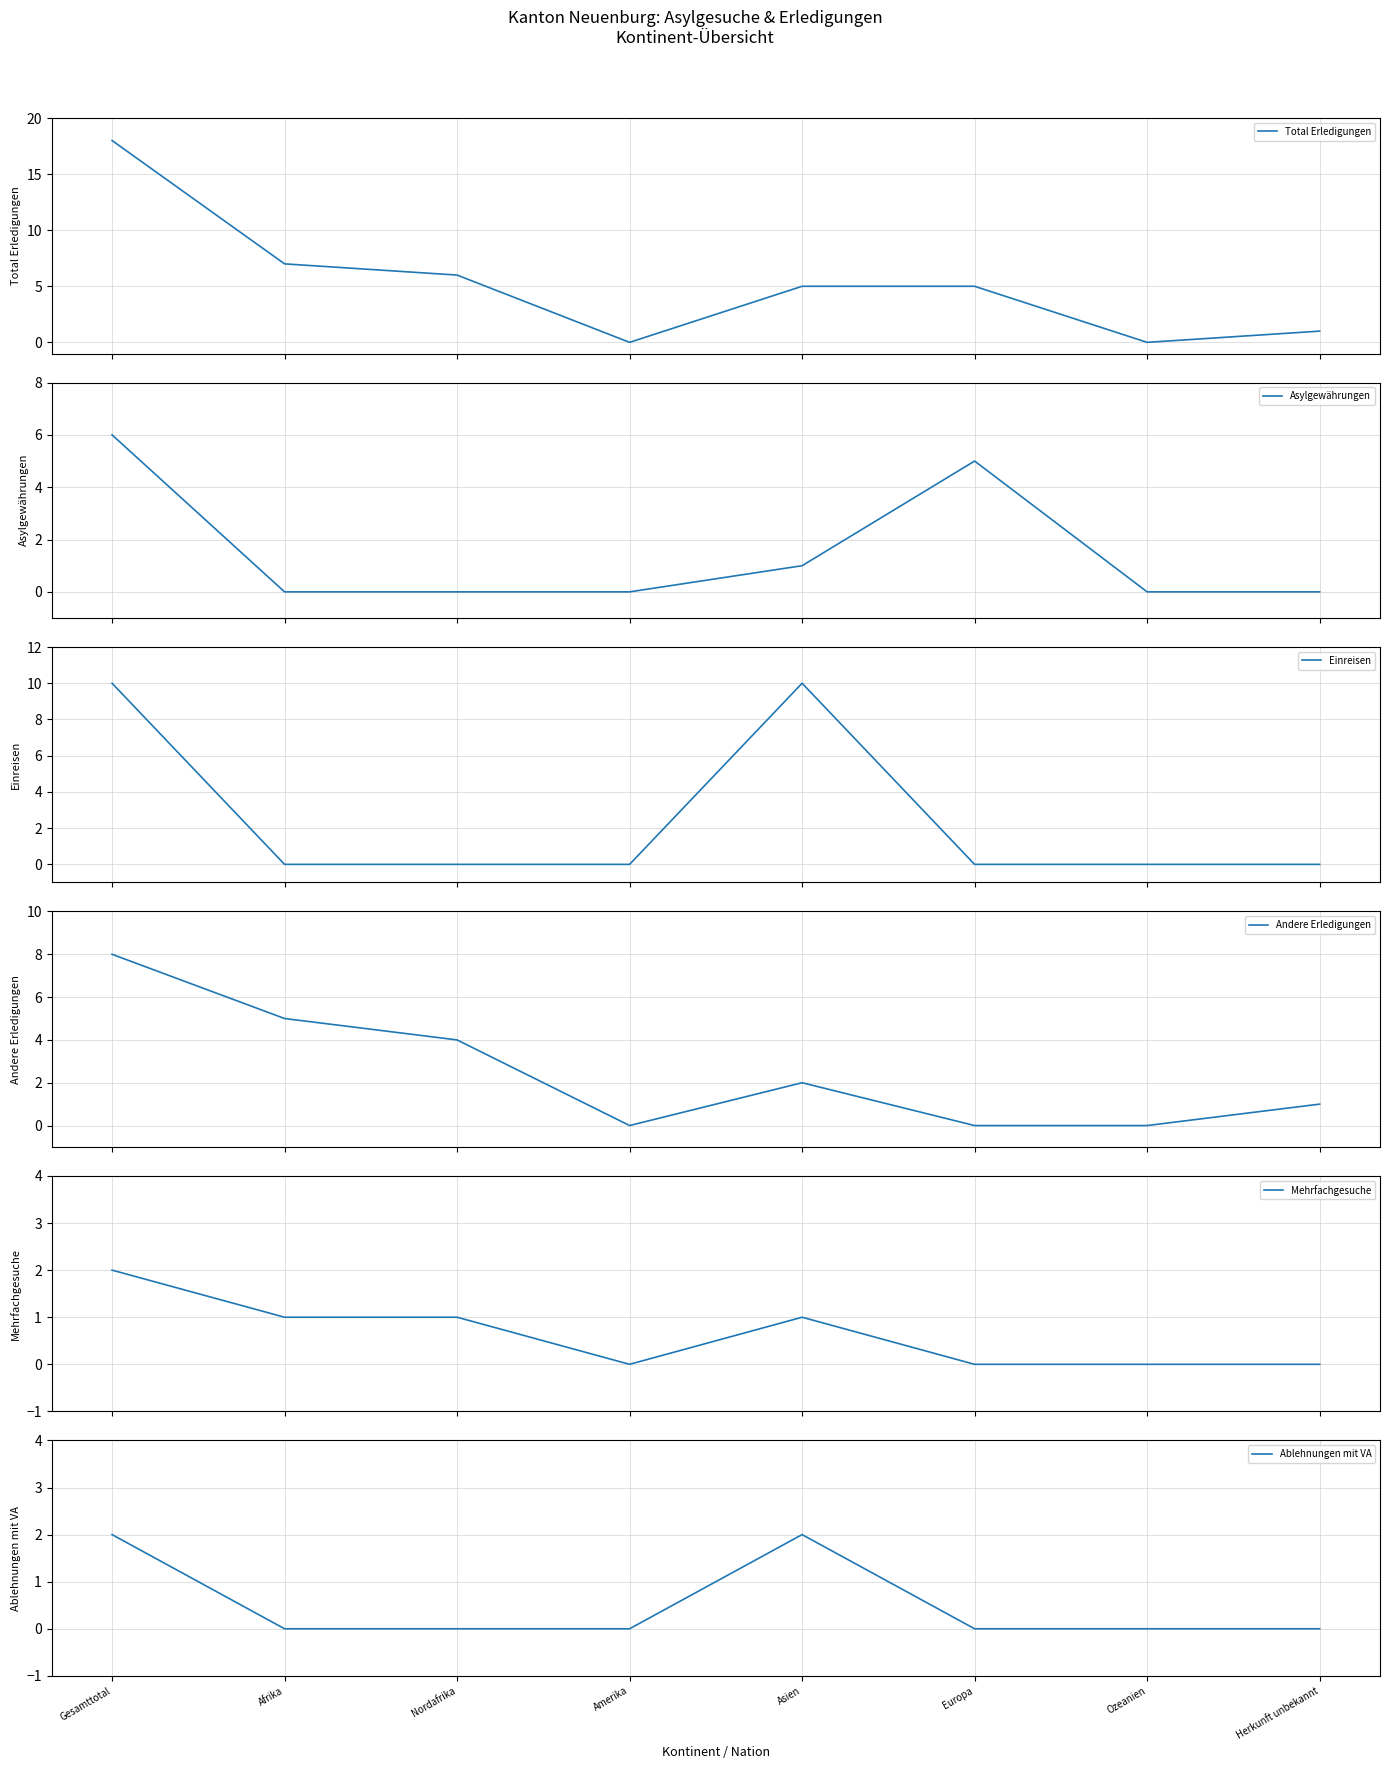

True or false: Andere Erledigungen has more than 0 points higher than both neighbors.

True